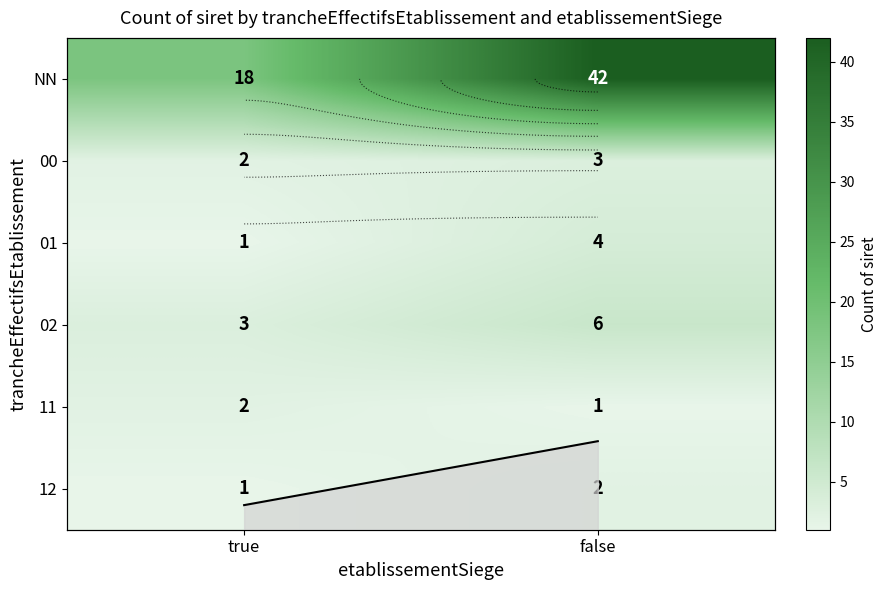

The 11 series shows 2 at true. True or false?

True